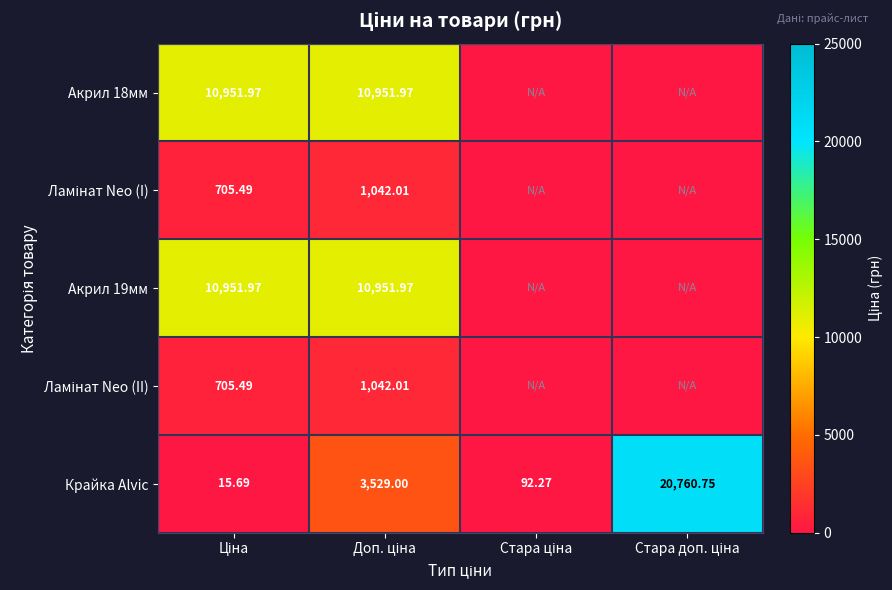

At which category is the sum across all series the highest?

Доп. ціна